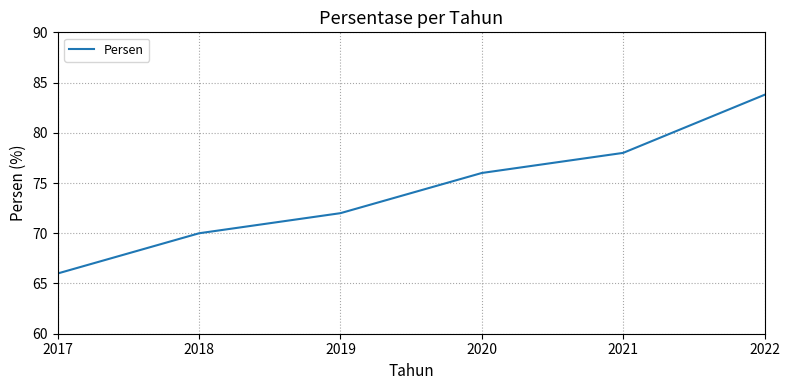

Reading left to right, extract all data points from this chart.

66.0	70.0	72.0	76.0	78.0	83.8